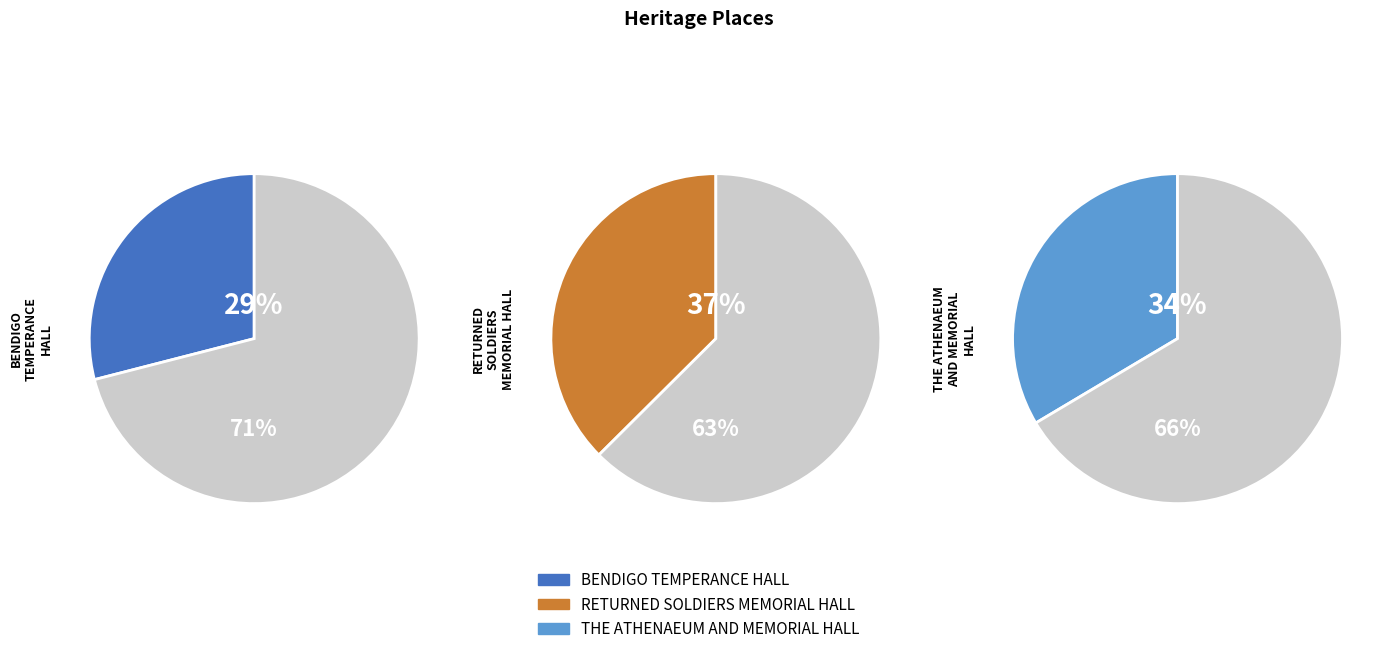

Which slice is the largest?

RETURNED SOLDIERS MEMORIAL HALL